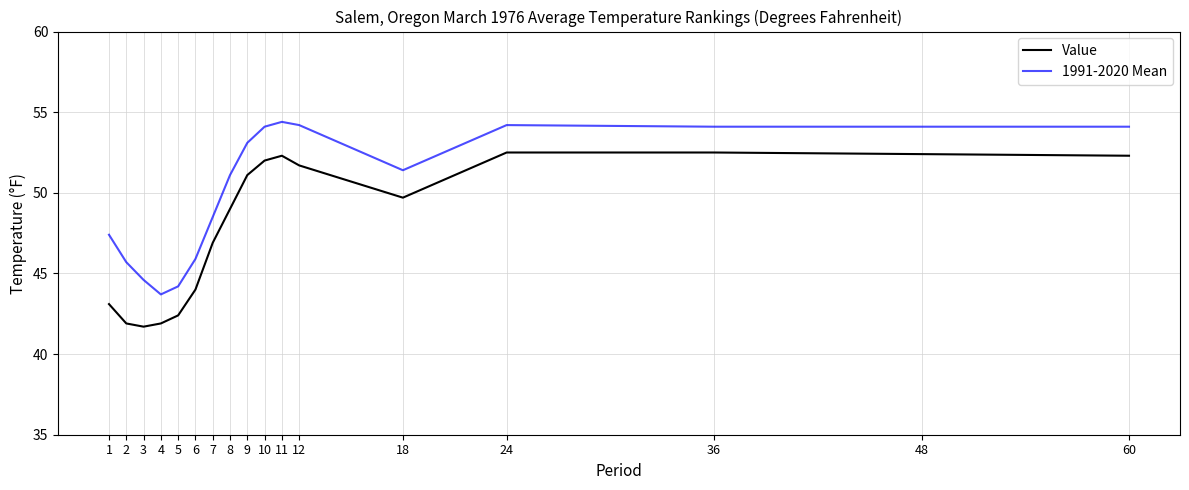

True or false: 1991-2020 Mean and Value intersect in this chart.

False